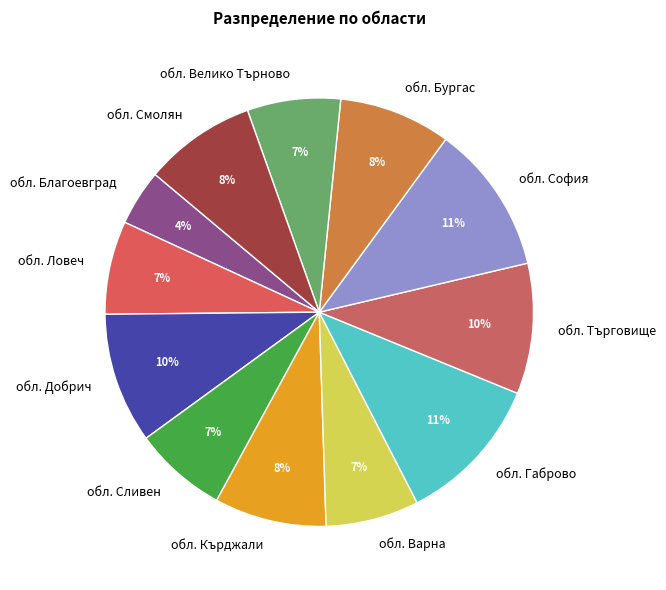

How many slices are in this pie chart?

12